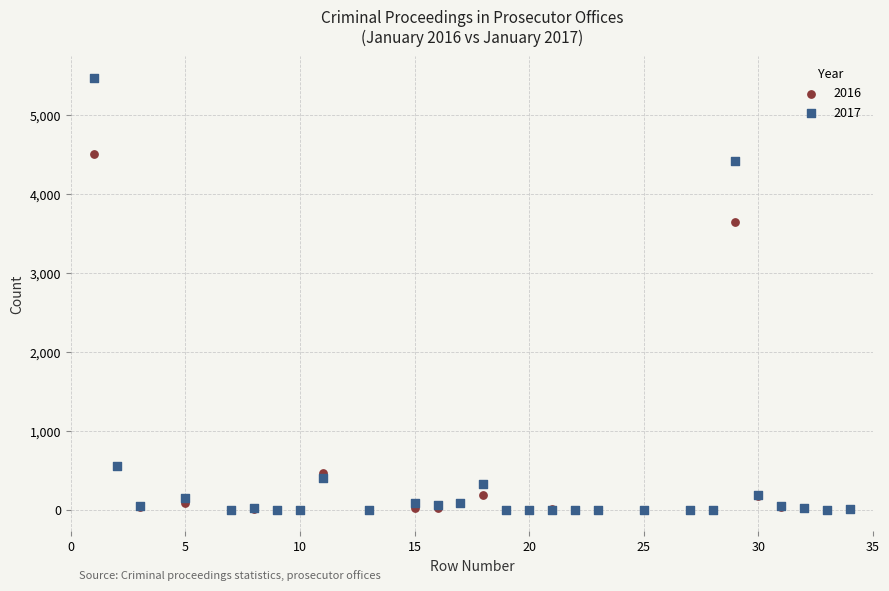

Which series has the largest Y range (max minus min)?

2017